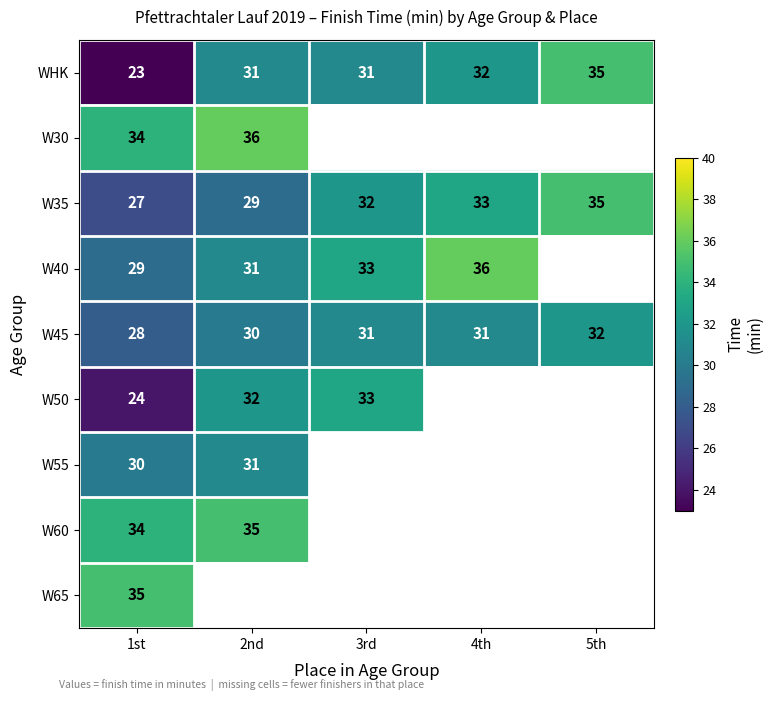

What is the maximum value for WHK?

35